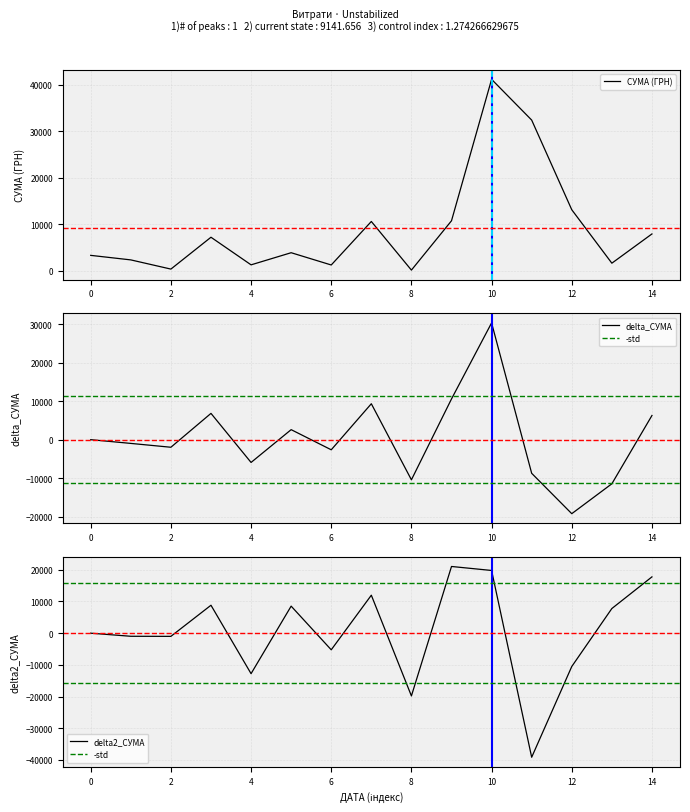

What is the difference between the second highest and second lowest values?

32335.6